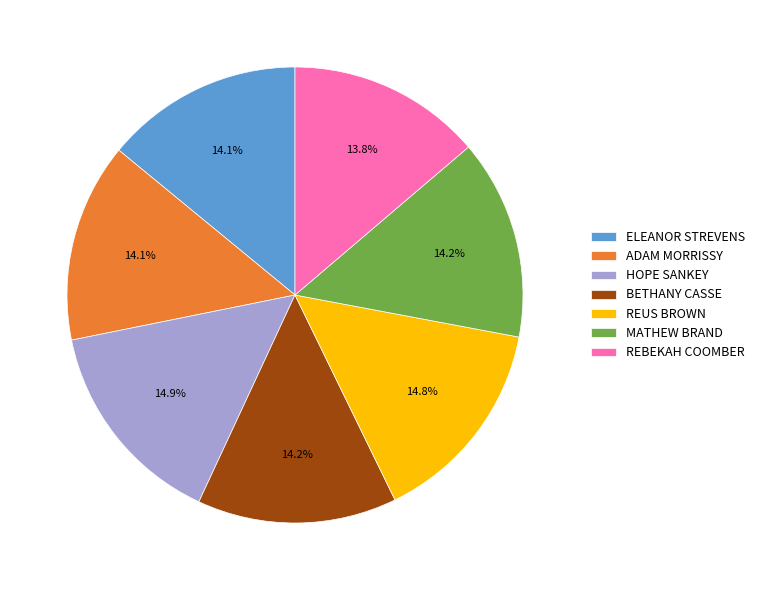

Which has a higher value, REBEKAH COOMBER or HOPE SANKEY?

HOPE SANKEY